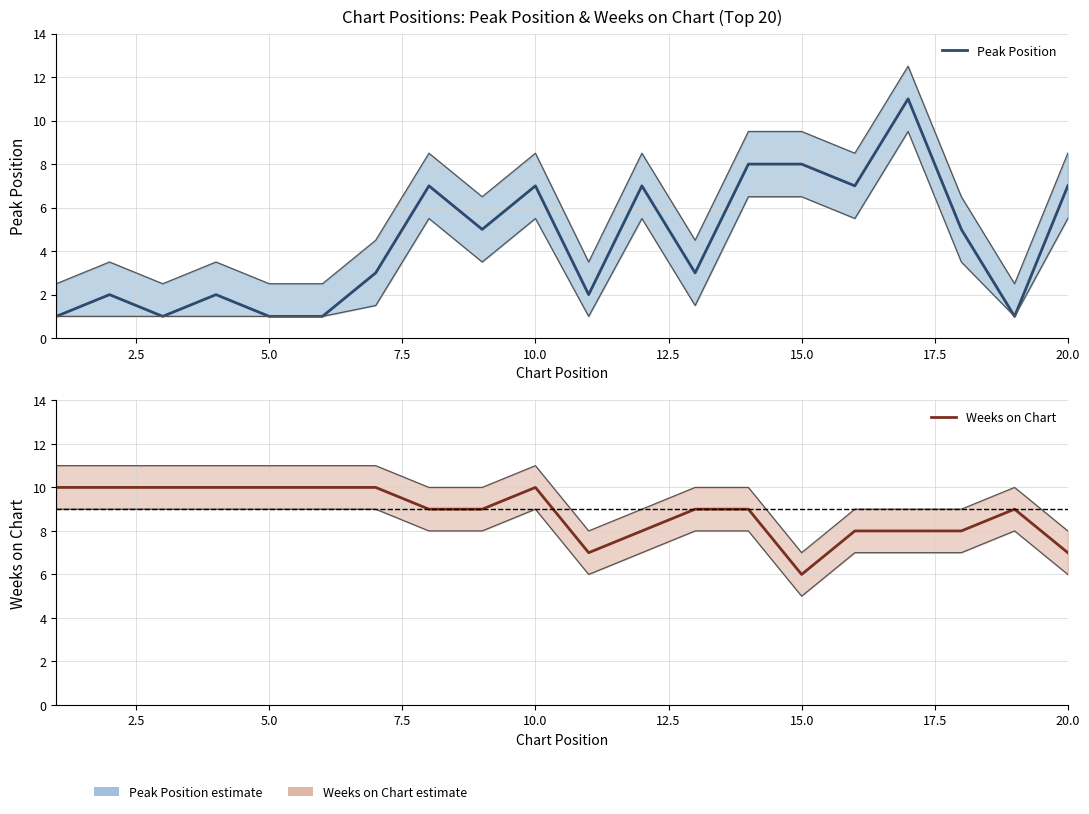

What is the sum of the Weeks on Chart values at 7.5 and 10.0?

20